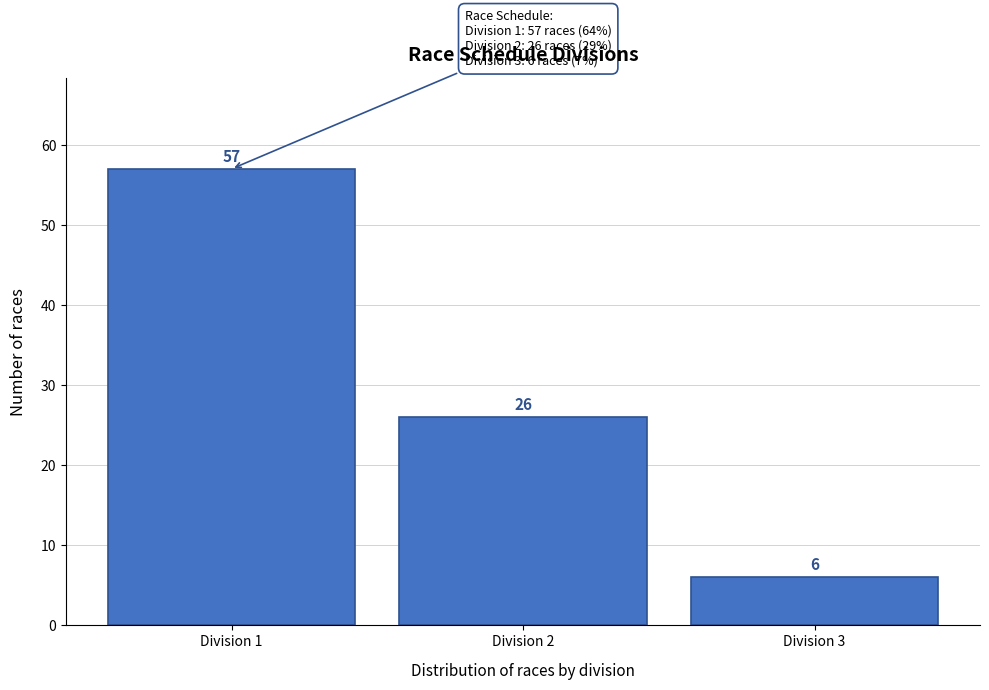

Reading right to left, extract all data points from this chart.

6	26	57